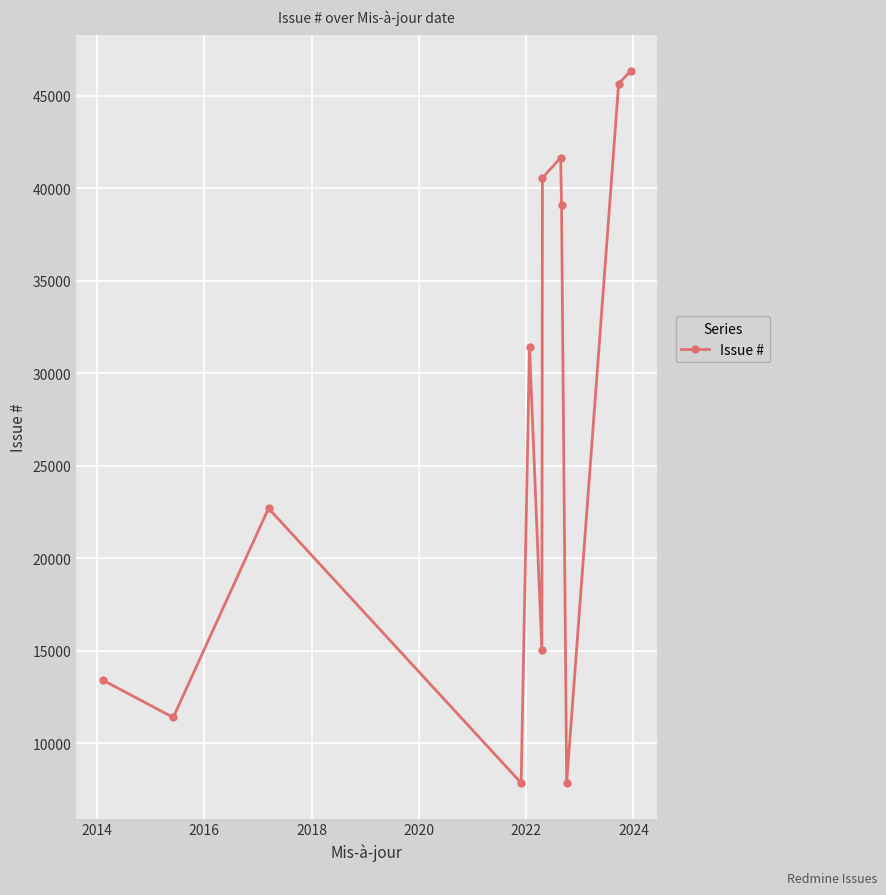

What is the average value?

26918